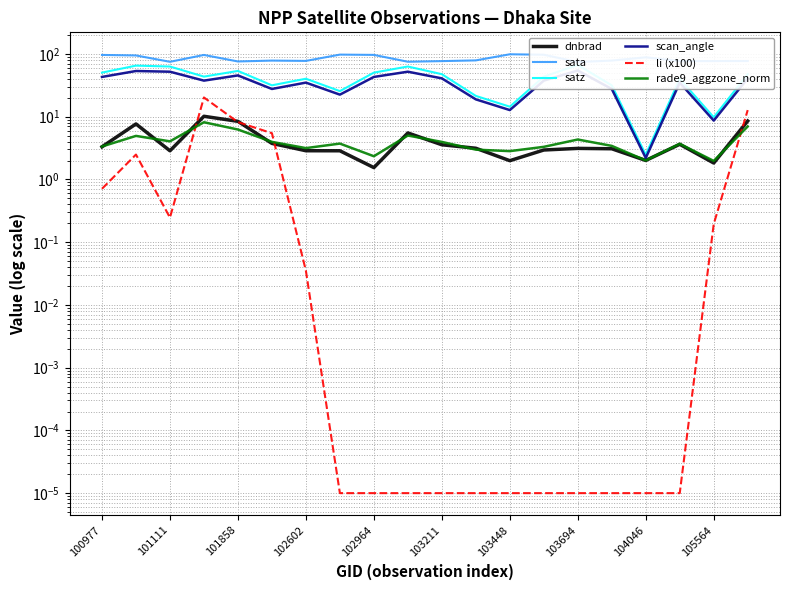

How many data points in sata are above 78?

11